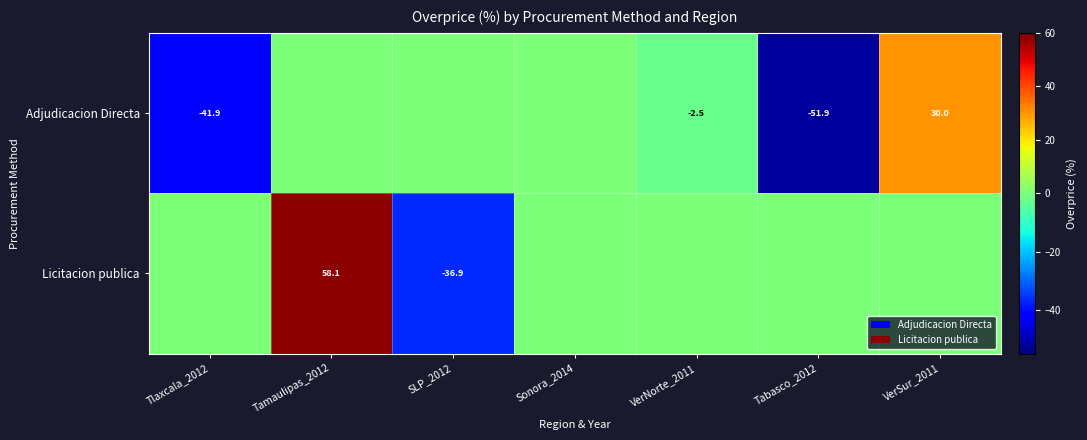

The Adjudicacion Directa series shows -2.5 at VerNorte_2011. True or false?

True